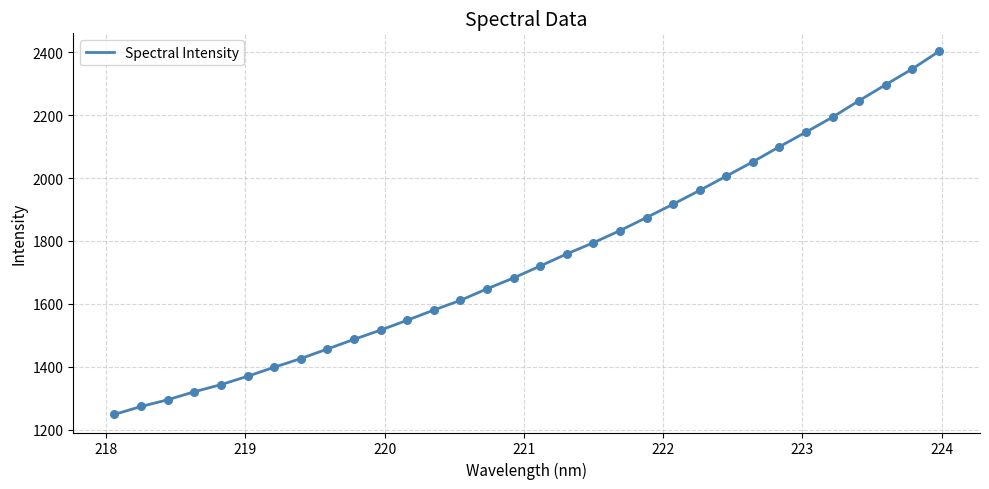

What is the difference between the maximum and minimum values?

1152.9